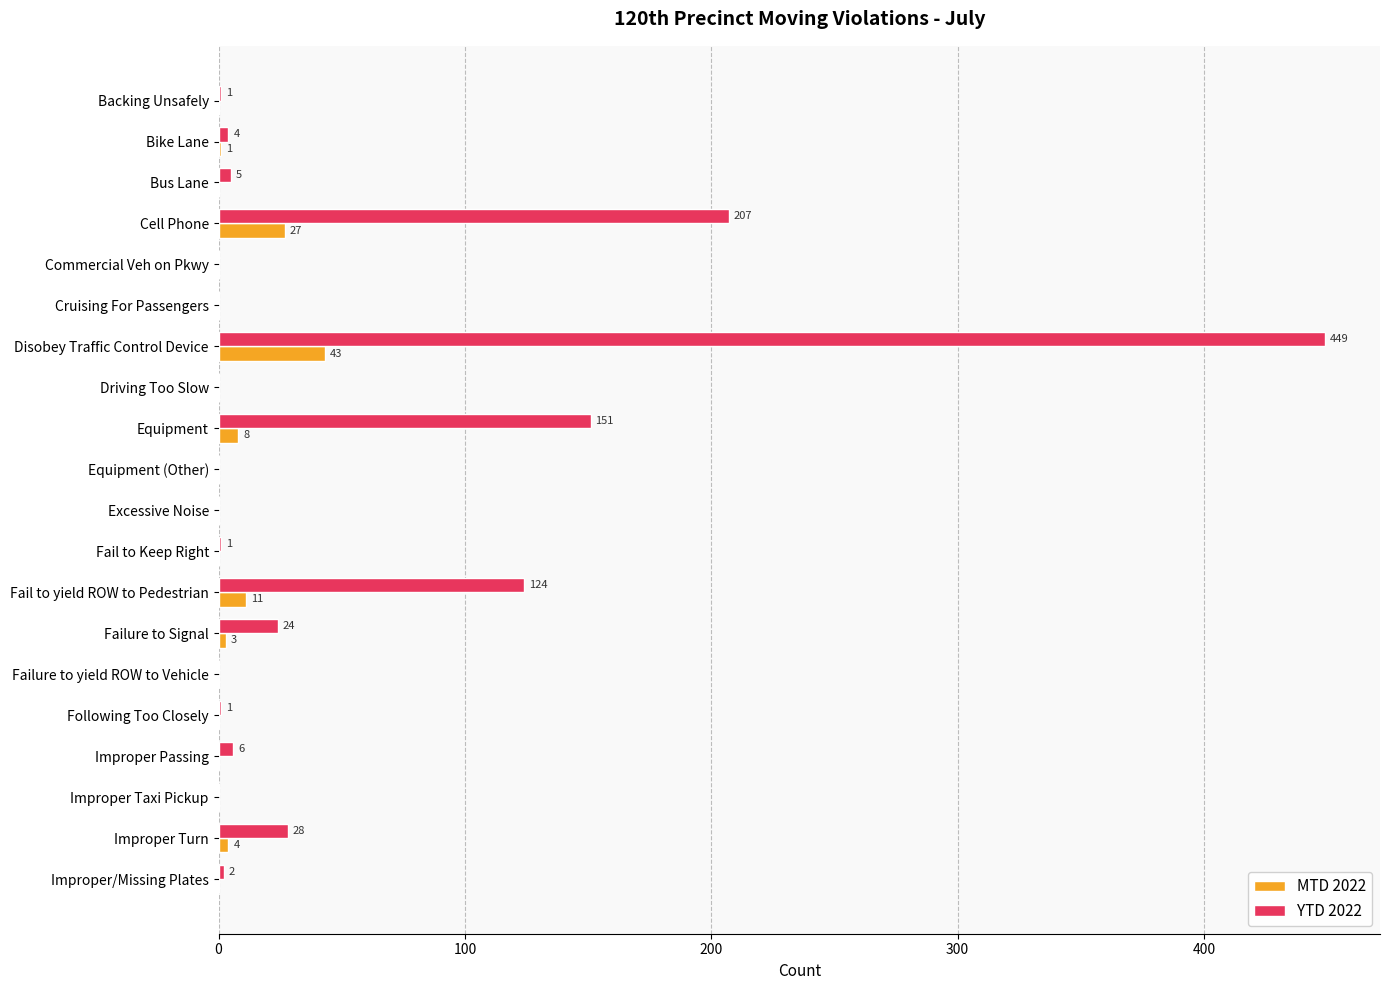

What is the sum of the MTD 2022 values at Cell Phone and Commercial Veh on Pkwy?

27